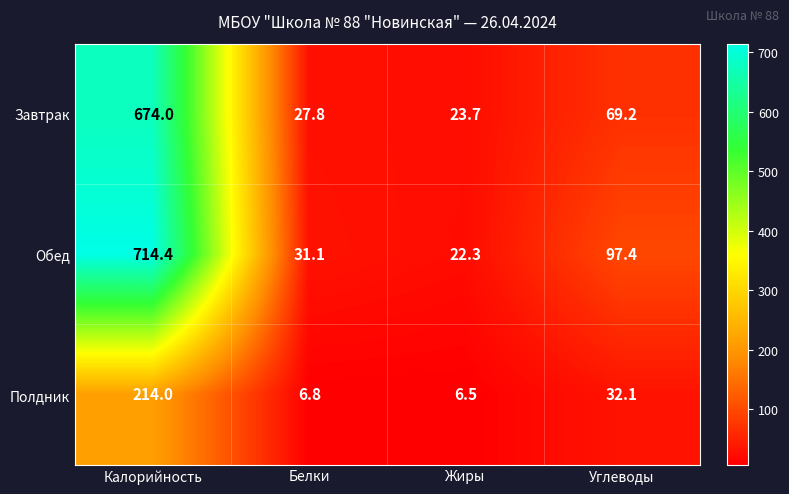

Is the value of Обед at Жиры greater than the value of Полдник at Жиры?

Yes